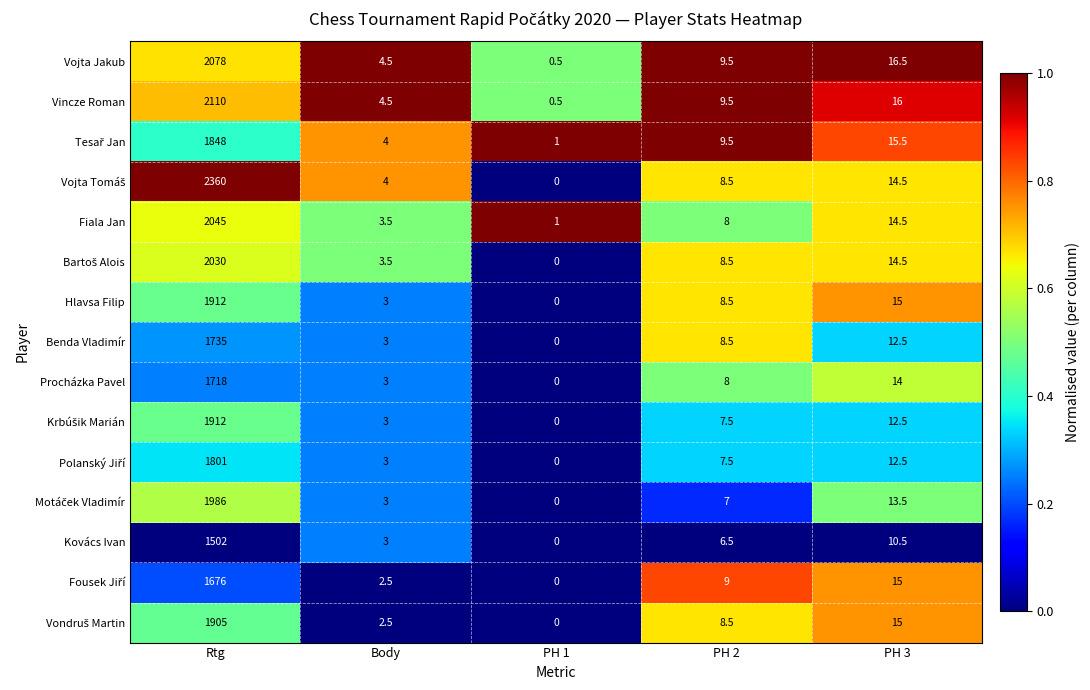

What is the sum of the Kovács Ivan values at Rtg and PH 2?

1508.5